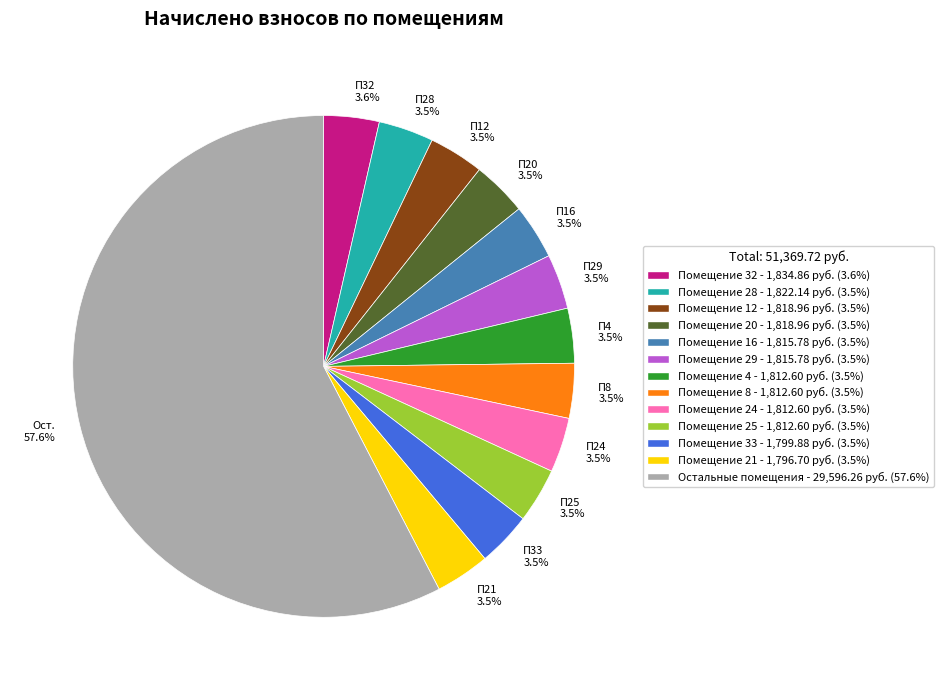

Which slice is the largest?

Ост. 57.6%